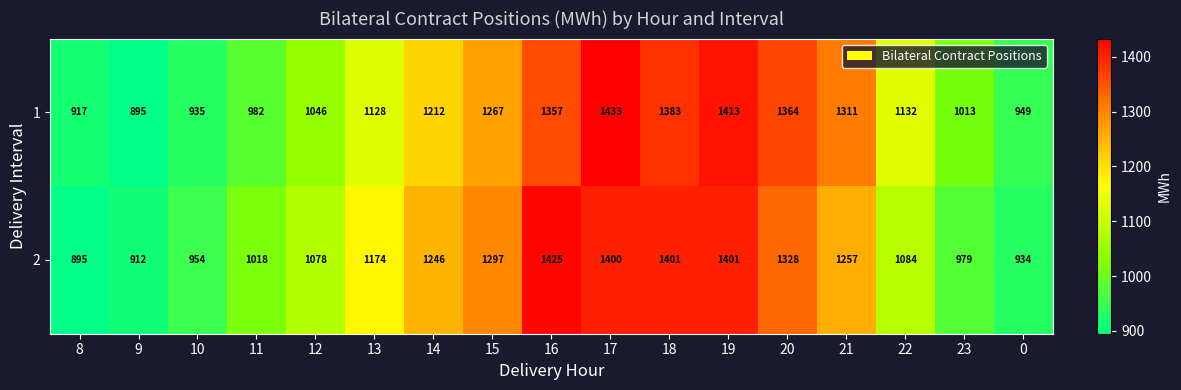

What is the total value across all series at 17?

2833